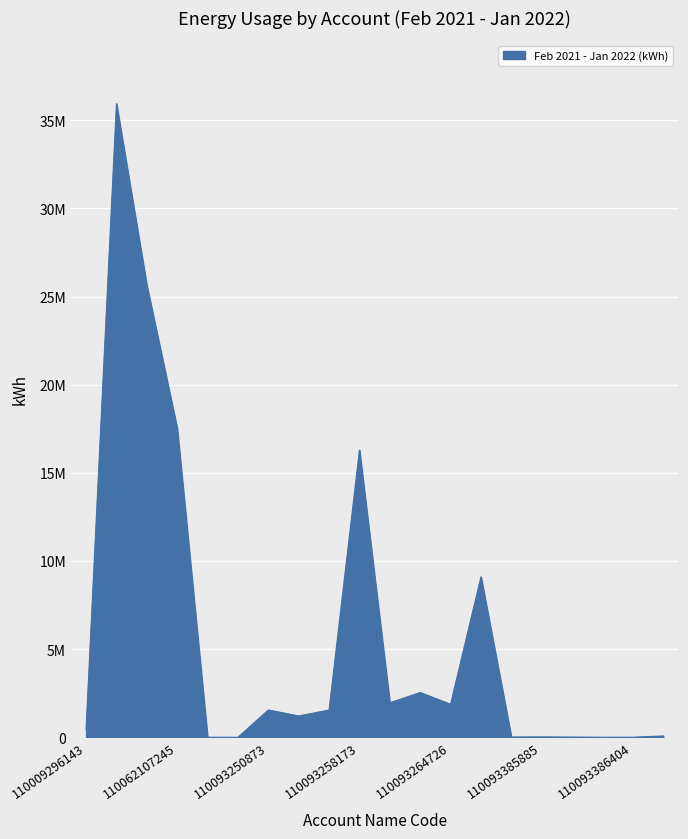

Does the chart have visible grid lines?

Yes